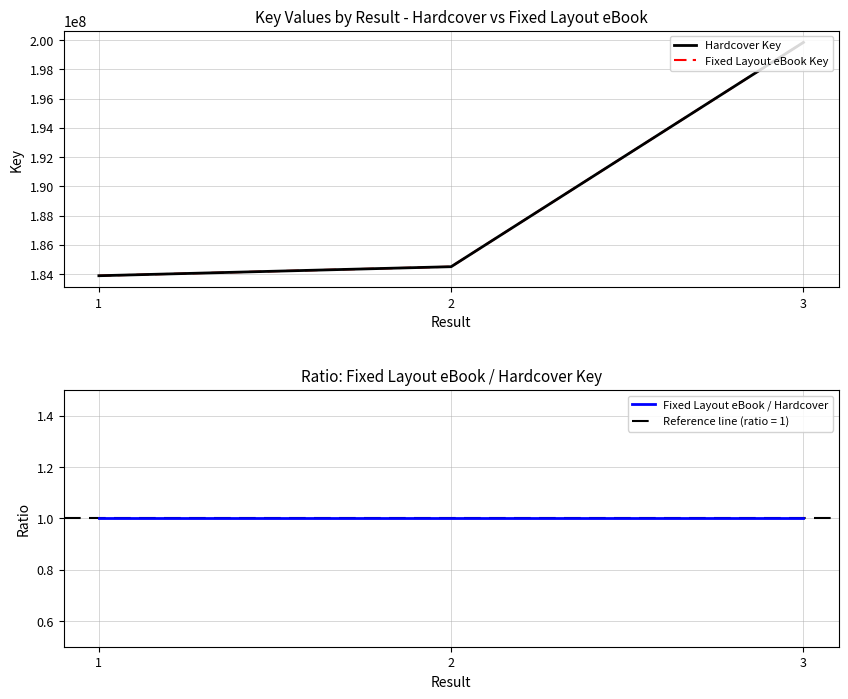

What is the smallest value displayed?

1